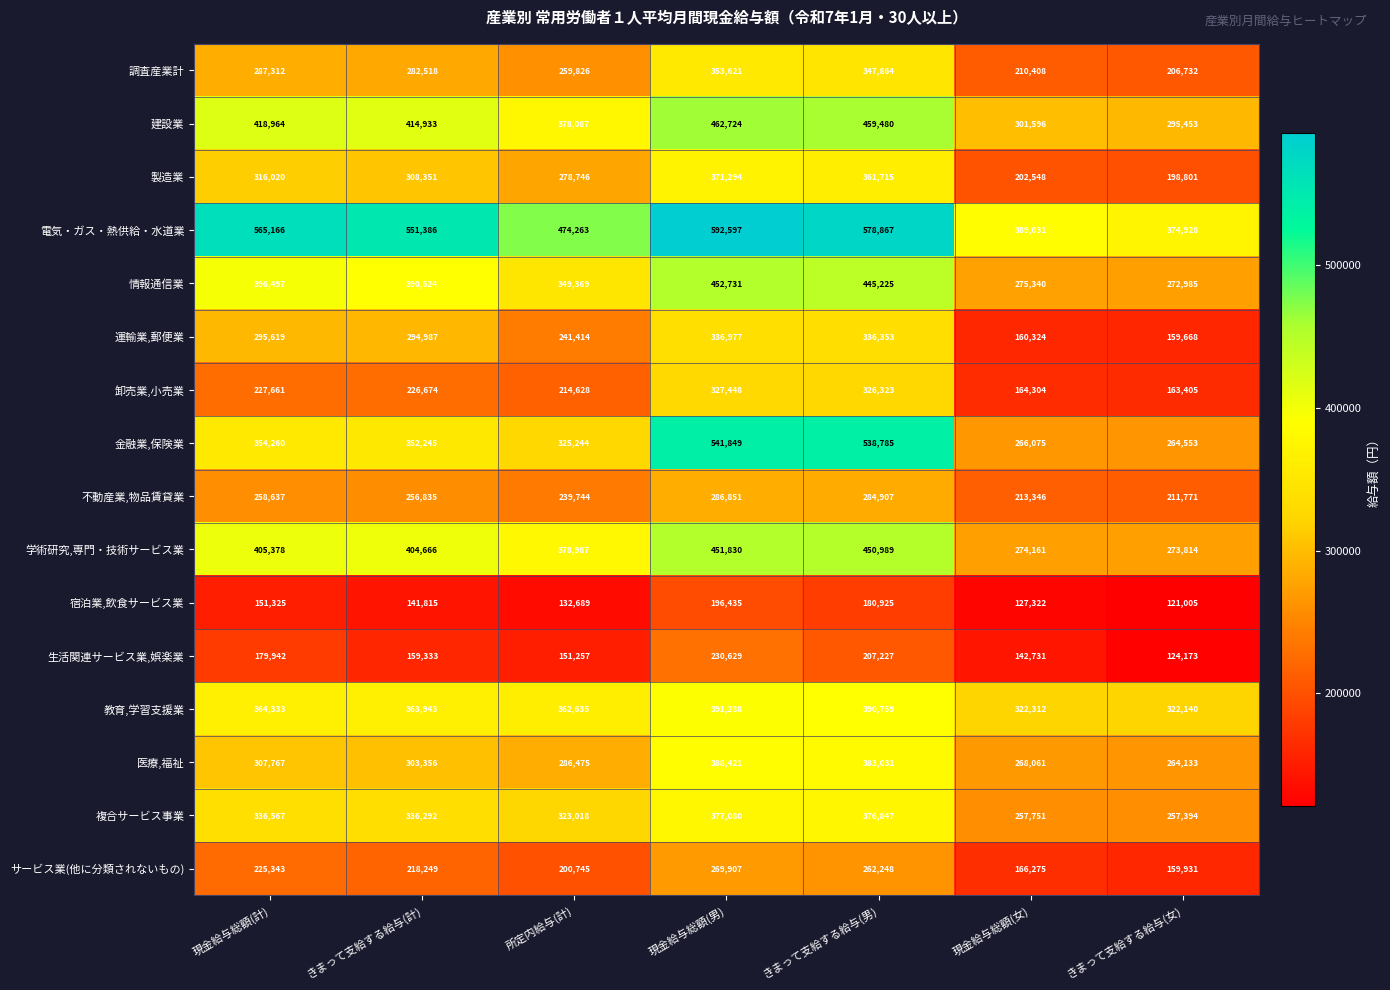

Which series changed the most between きまって支給する給与(計) and 所定内給与(計)?

電気・ガス・熱供給・水道業